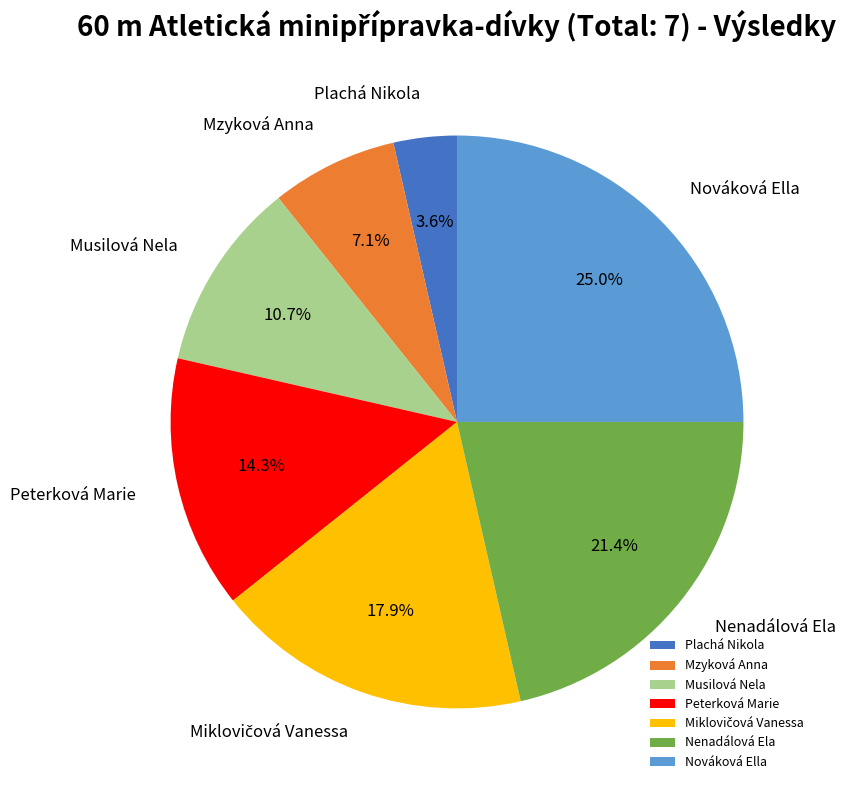

Combined, do Nováková Ella and Plachá Nikola account for over 50%?

No